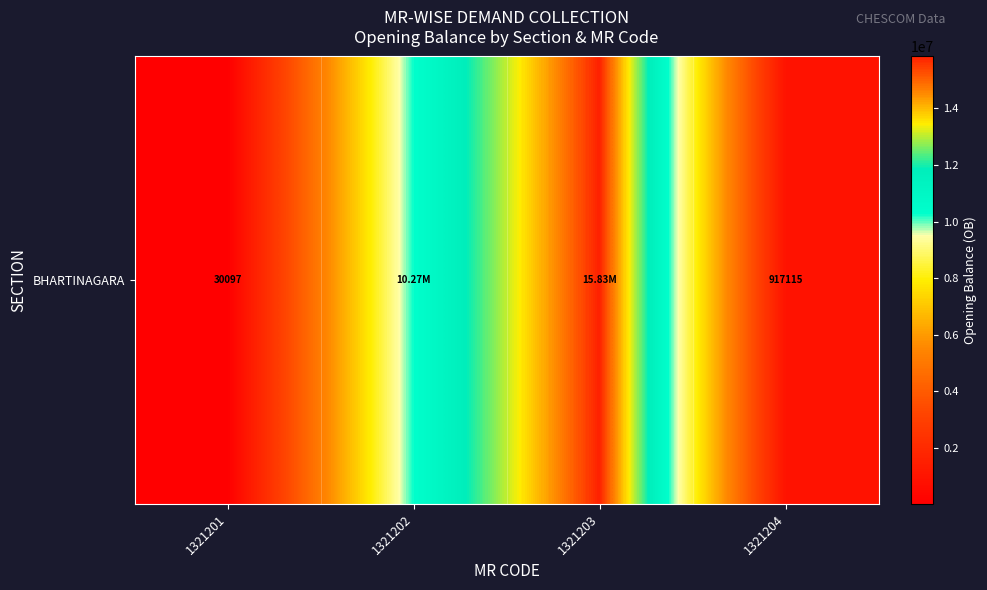

Rank the categories by value from lowest to highest.

1321201, 1321204, 1321202, 1321203